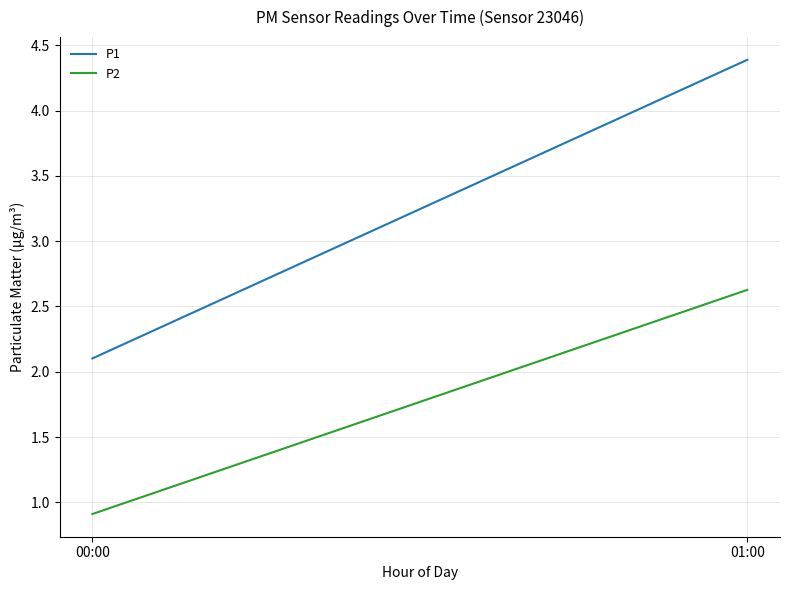

Between 00:00 and 01:00, which series saw the biggest shift?

P1